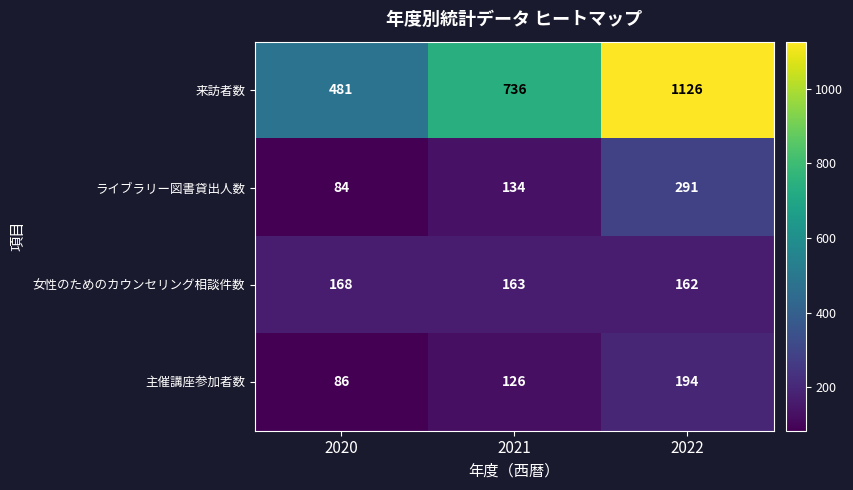

What is the sum of all 主催講座参加者数 values?

406